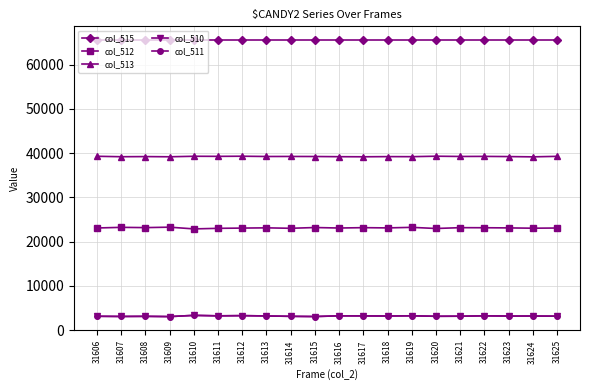

How many distinct data groups are displayed?

5